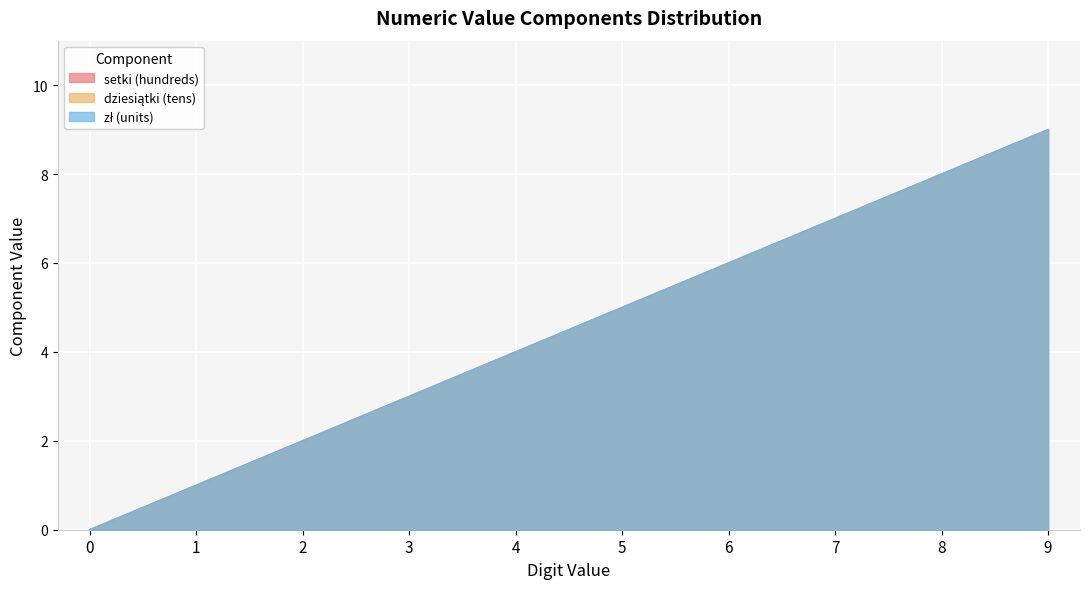

What is the sum of the setki (hundreds) values at 9 and 1?

10